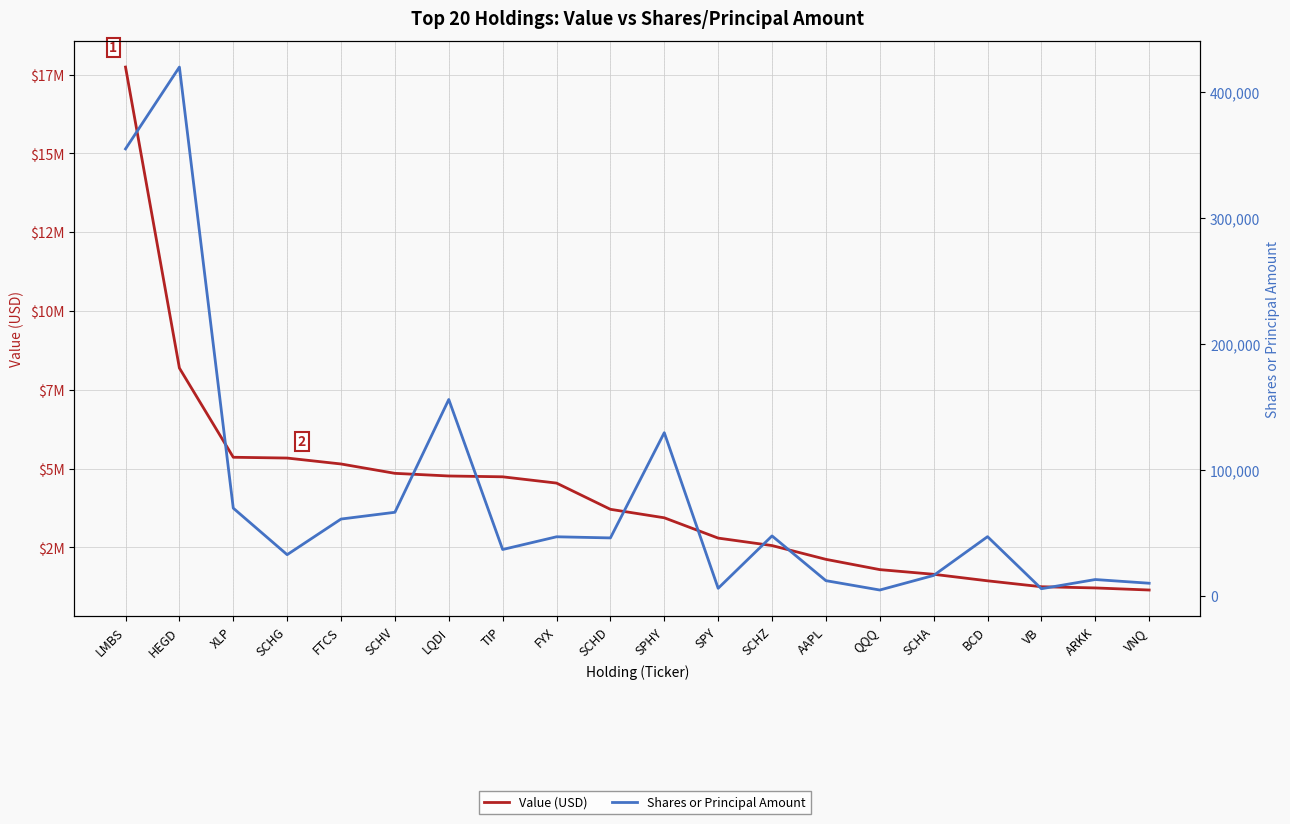

What is the average value of the Value (USD) series?

4189700